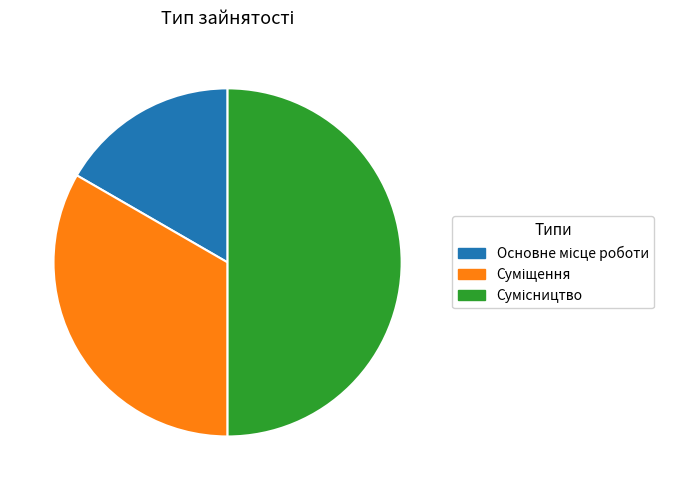

Is 16.7% (1) the majority of the pie?

No